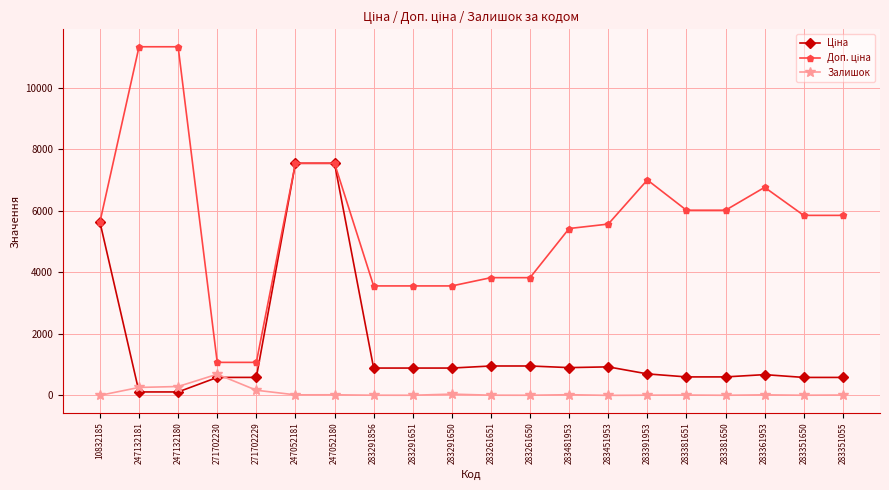

True or false: Залишок has a value of 6.0 at 283351650.

True